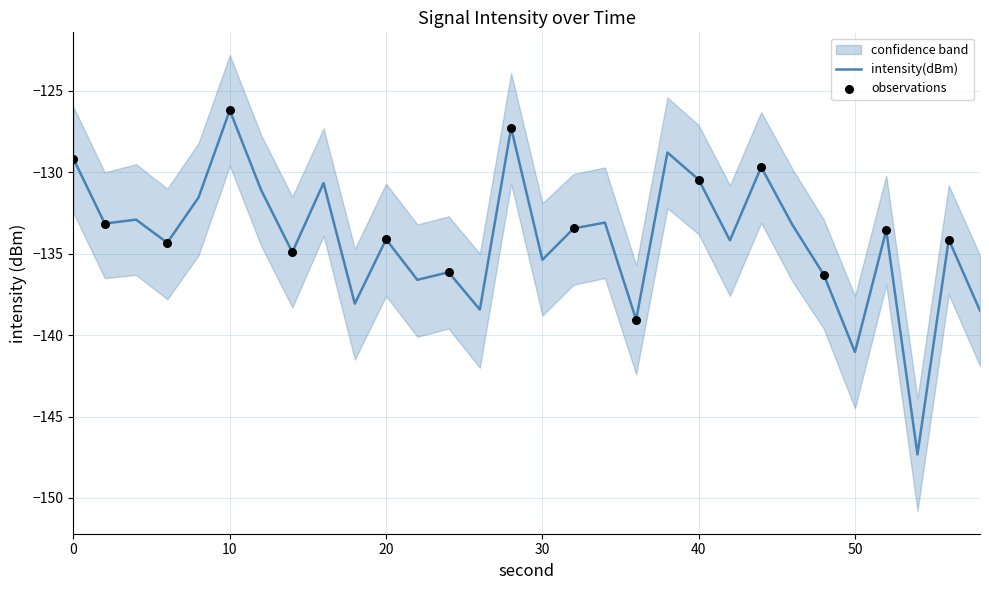

Is the value of upper at 46 greater than the value of intensity at 18?

Yes